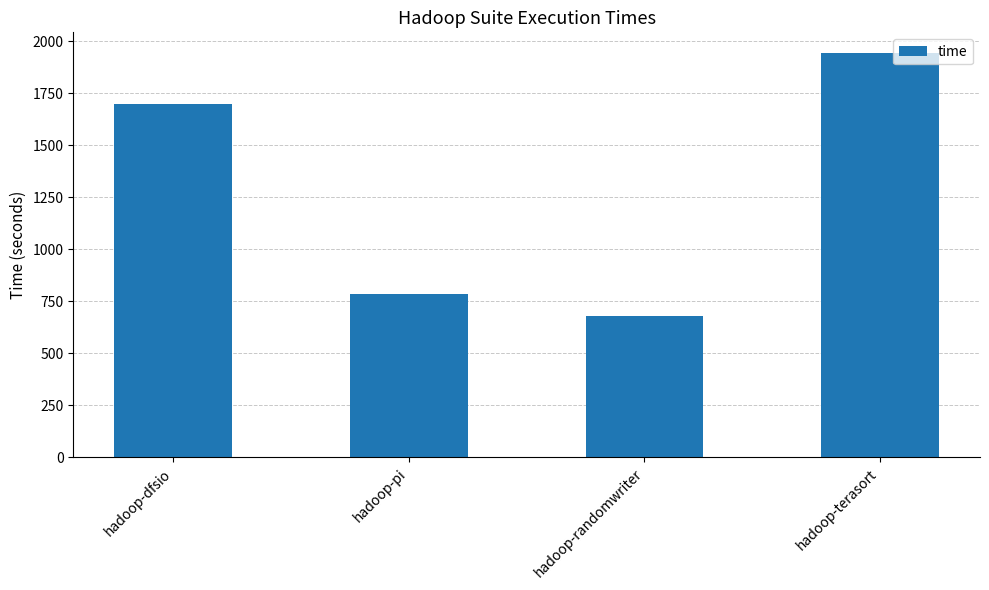

What is the value of the 1st bar from the left?

1697.5